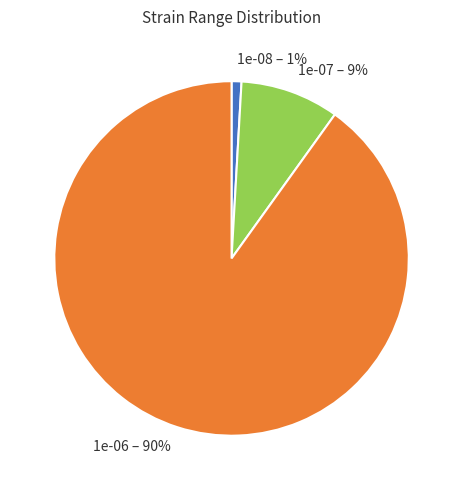

Which category has the smallest portion of the pie?

1e-08